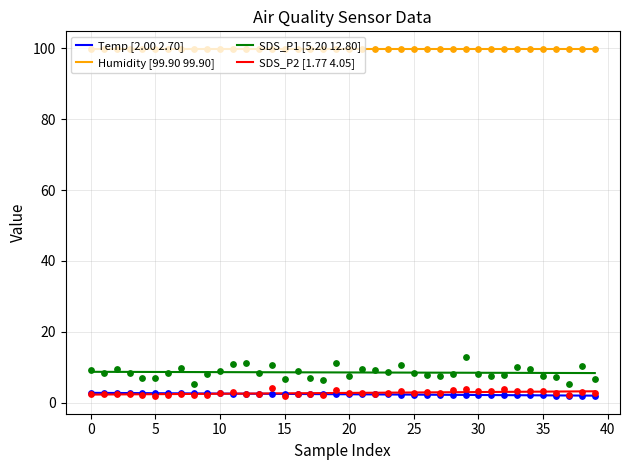

What is the lowest value of the SDS_P2 [1.77 4.05] series?

2.3